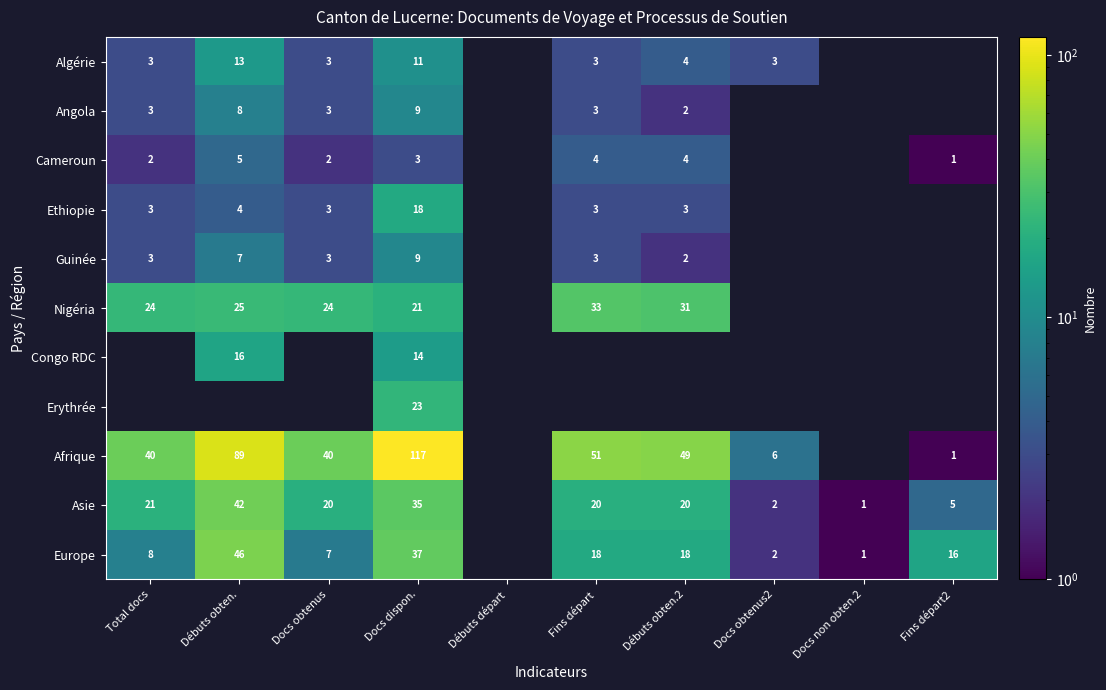

At which category does the chart reach its minimum across all series?

Fins départ2